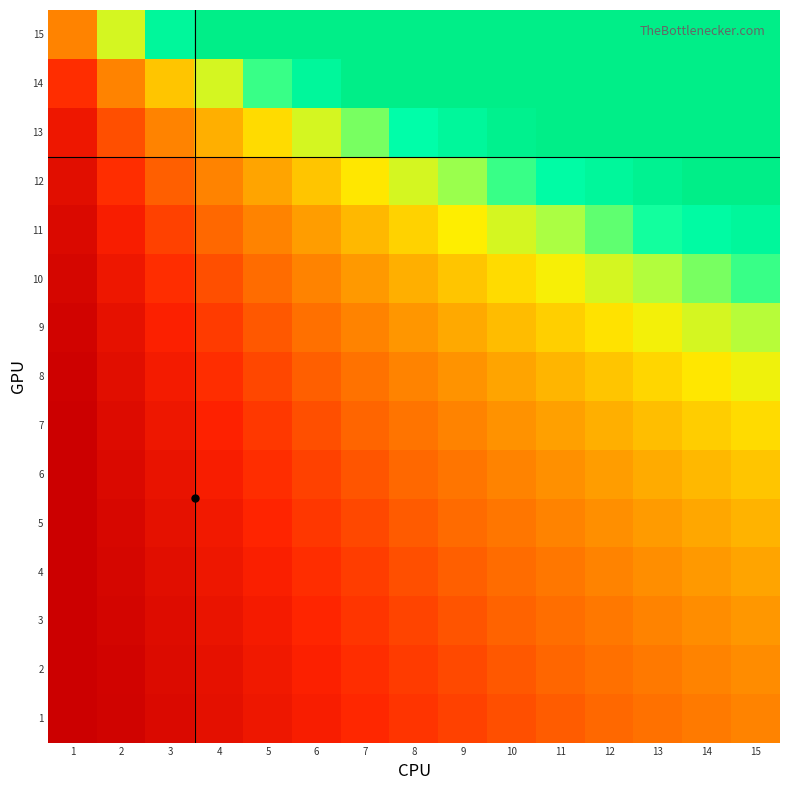

Count the number of data series in this chart.

15